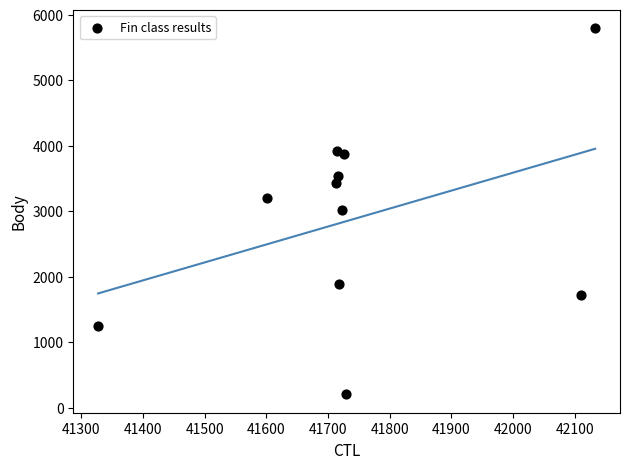

What is the range of X values (max minus min)?

806